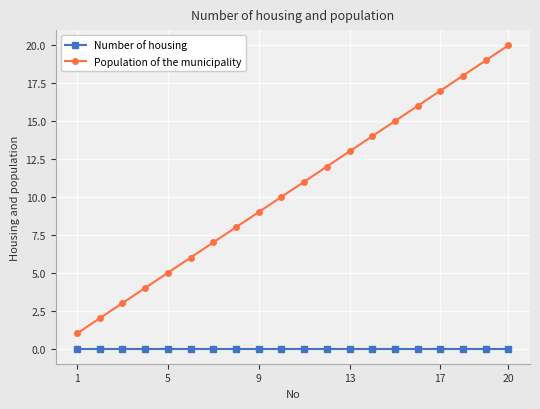

Rank the series by their average value, from highest to lowest.

Population of the municipality, Number of housing